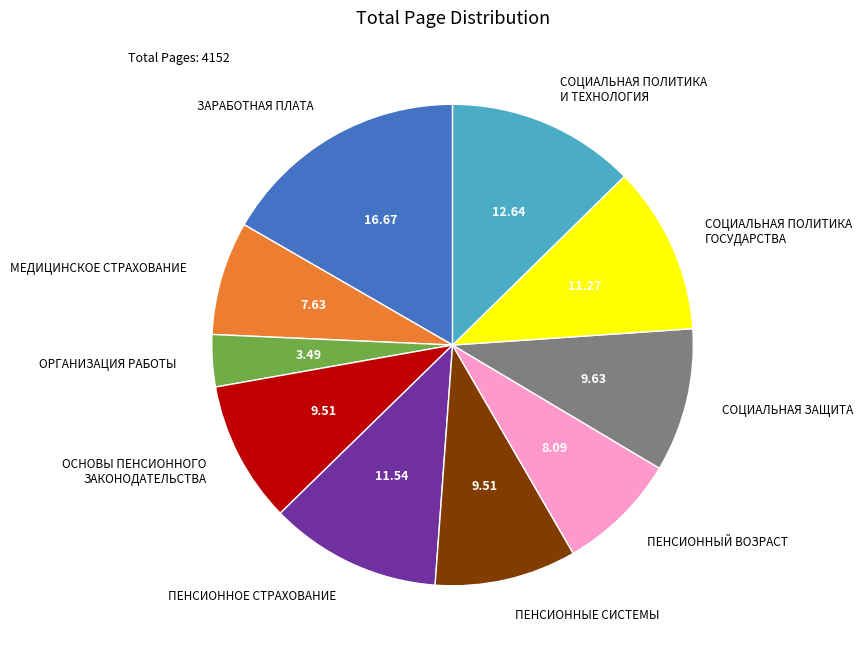

Which category has the biggest portion of the pie?

ЗАРАБОТНАЯ ПЛАТА